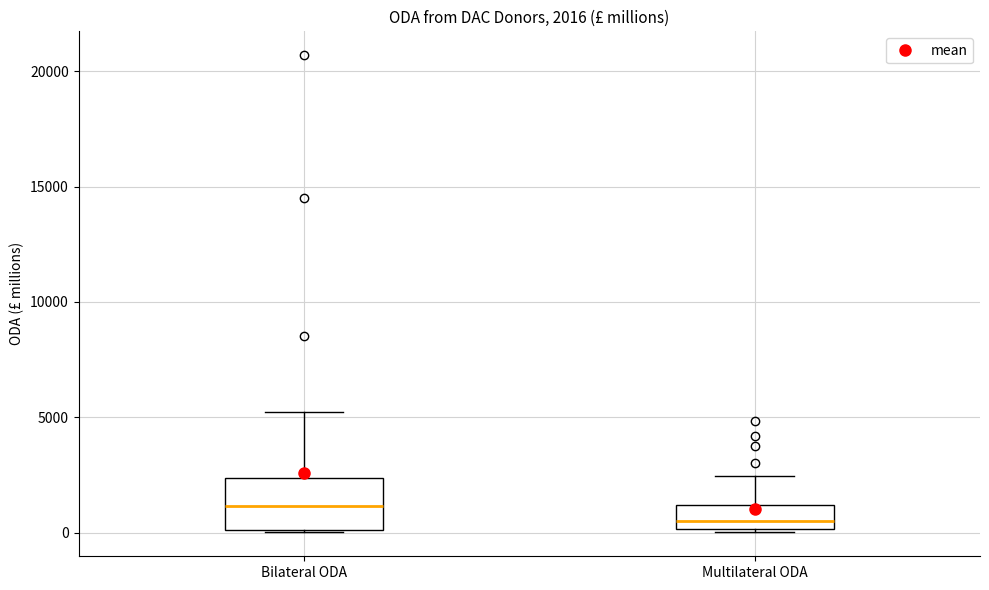

Which box is the tallest, from its lower edge to its upper edge?

Bilateral ODA